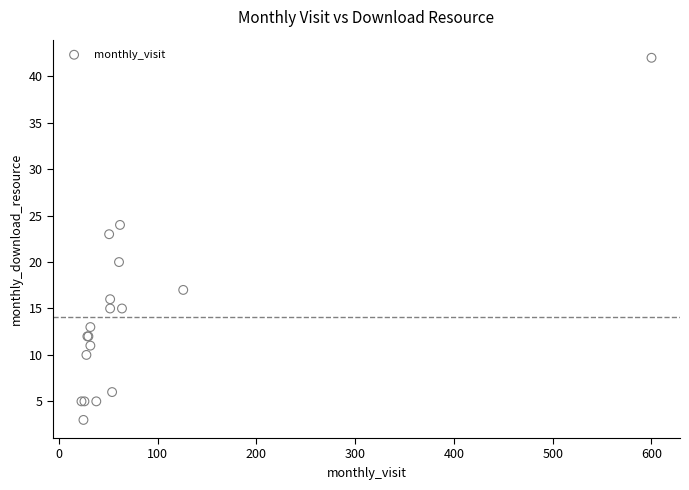

What Y value in the scatter plot is closest to 22?

23